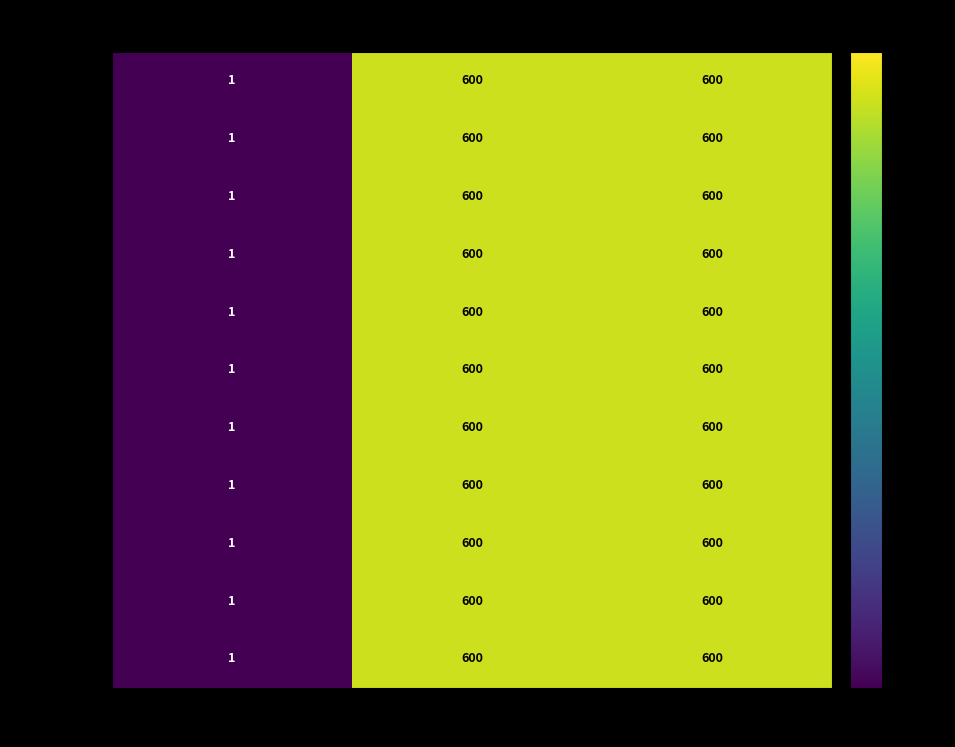

The value of 宝庆 at 管护面积 is 1. True or false?

True